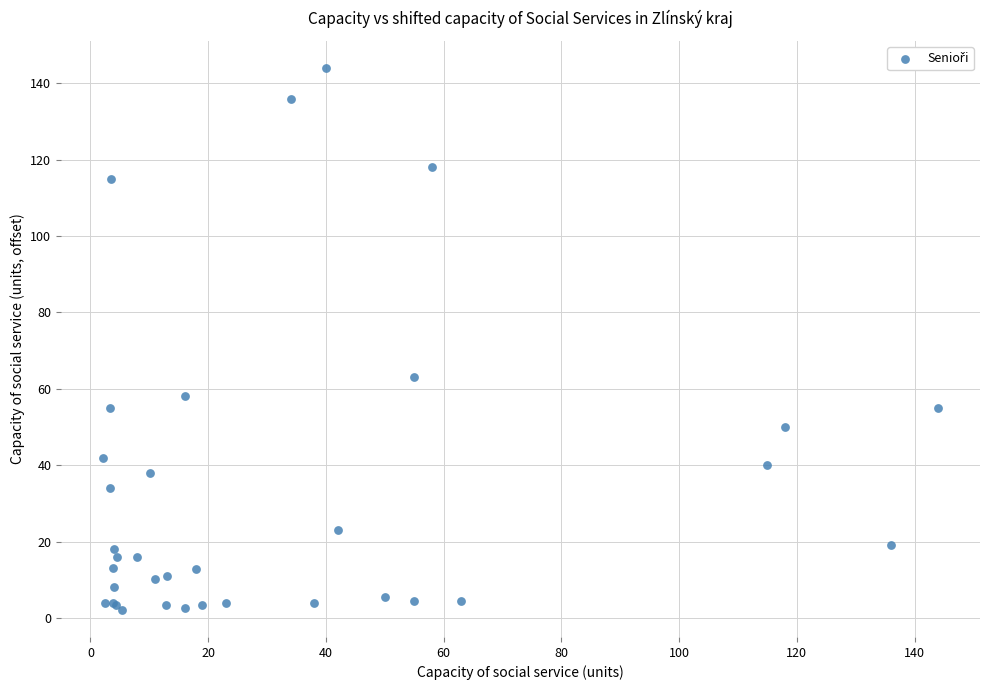

What Y value in the scatter plot is closest to 73?

63.0